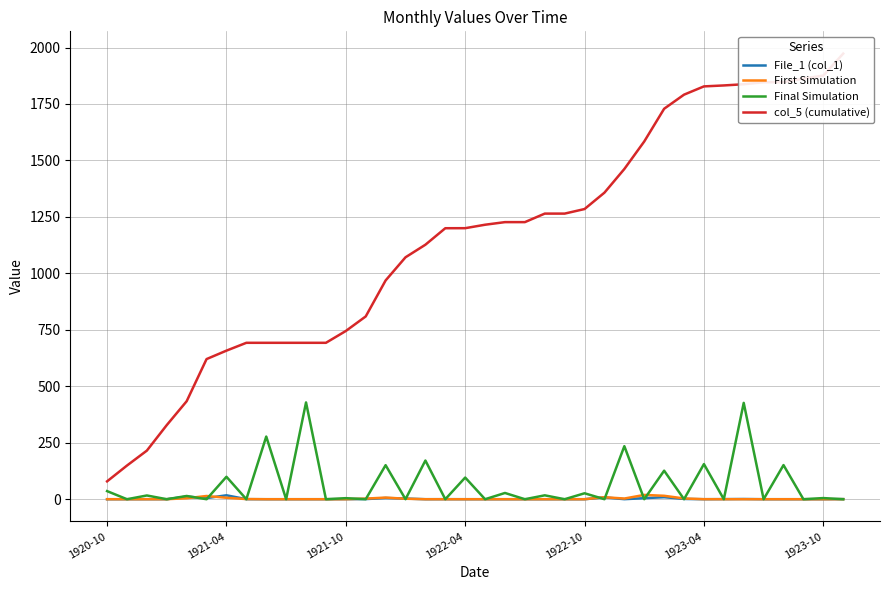

How many values in First Simulation are above zero?

23